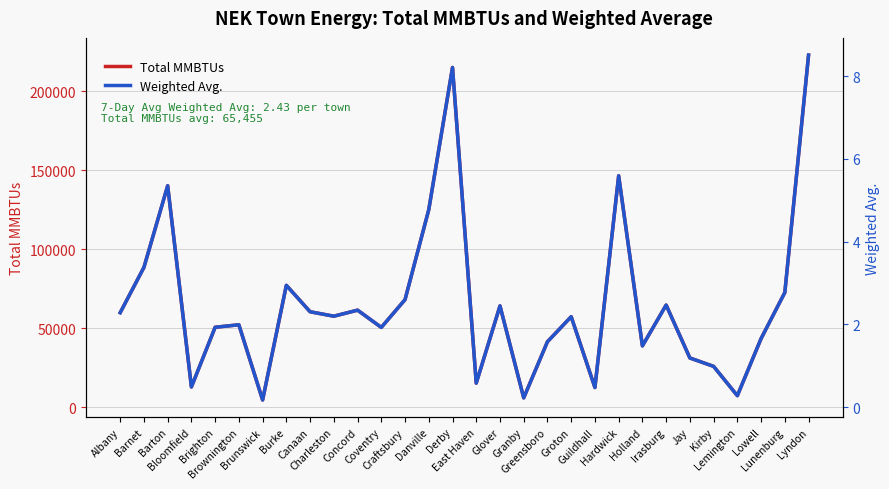

How many values in the Total MMBTUs series are below 57497?

15